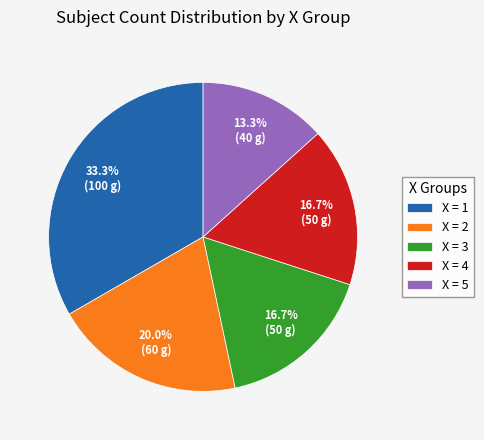

What percentage is NOT represented by X = 4?

83.3%